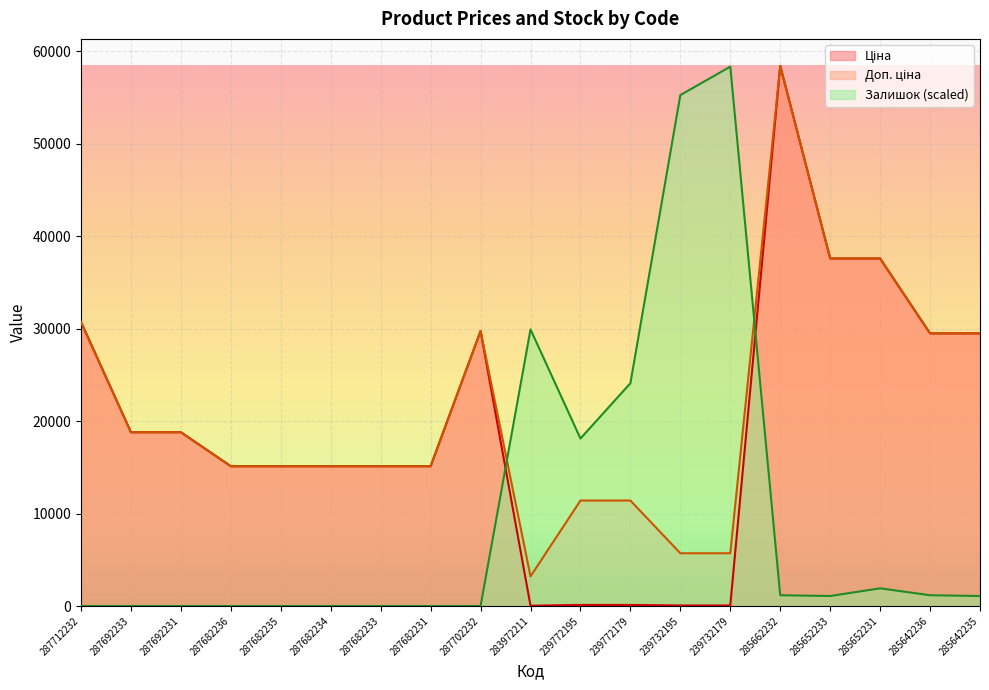

What is the average value of the Ціна series?

19296.3